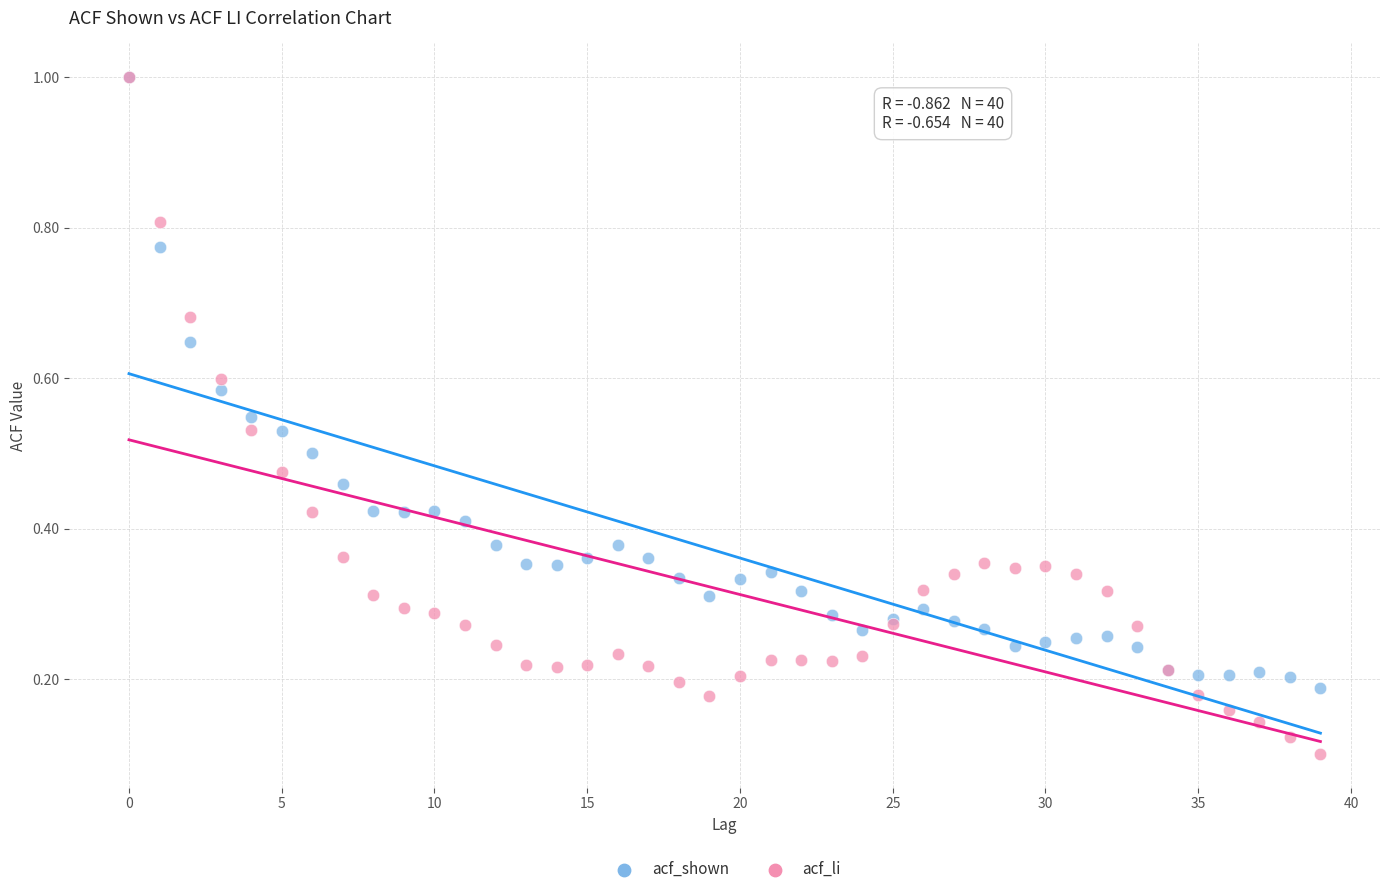

What are all the series names shown in the legend?

acf_shown, acf_li